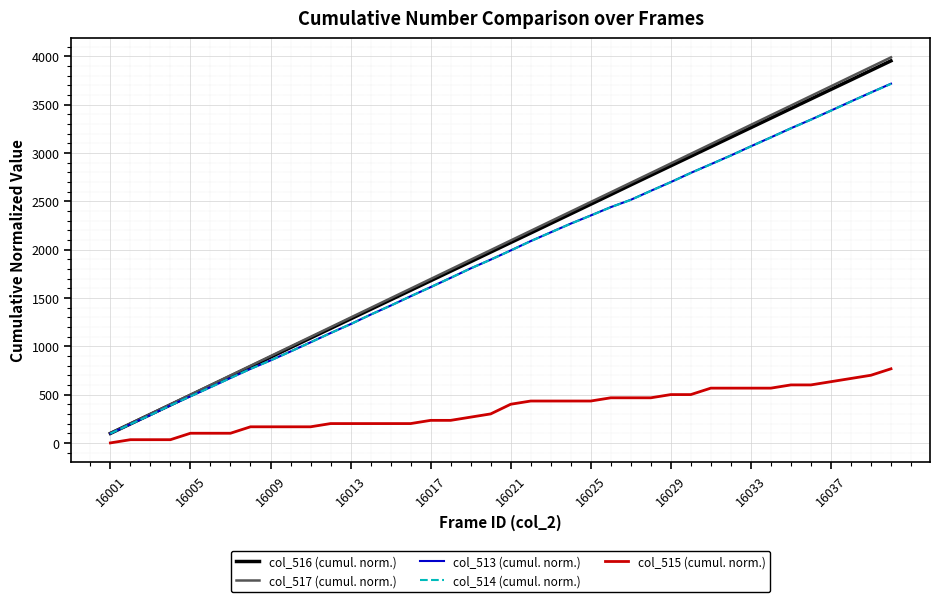

Which series has the widest spread of values?

col_517 (cumul. norm.)